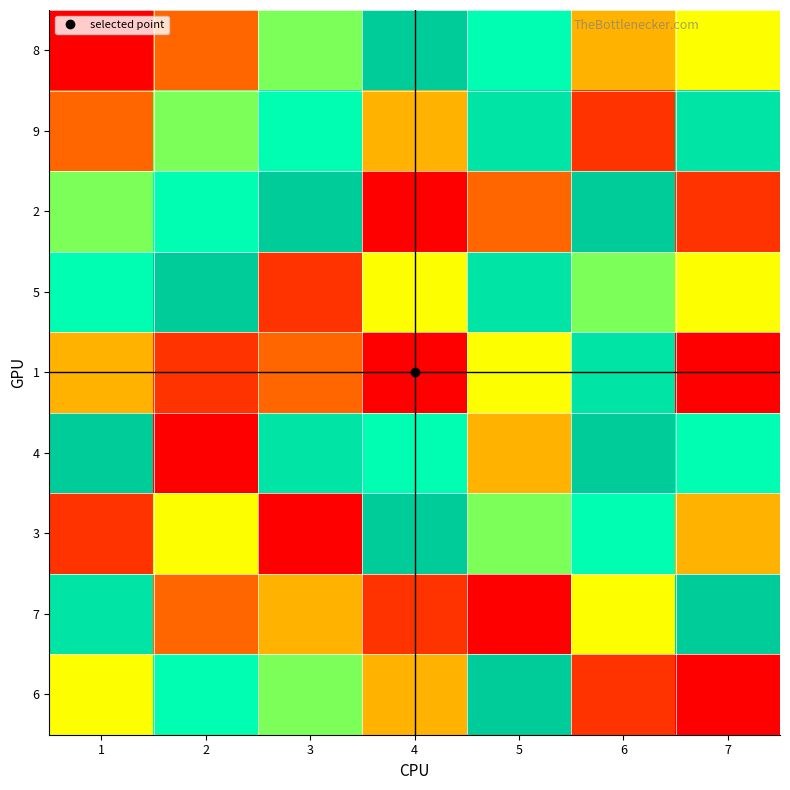

Reading right to left, transcribe all the data shown in this chart.

8: 7=5	6=4	5=7	4=9	3=6	2=3	1=1
9: 7=8	6=2	5=8	4=4	3=7	2=6	1=3
2: 7=2	6=9	5=3	4=1	3=9	2=7	1=6
5: 7=5	6=6	5=8	4=5	3=2	2=9	1=7
1: 7=1	6=8	5=5	4=1	3=3	2=2	1=4
4: 7=7	6=9	5=4	4=7	3=8	2=1	1=9
3: 7=4	6=7	5=6	4=9	3=1	2=5	1=2
7: 7=9	6=5	5=1	4=2	3=4	2=3	1=8
6: 7=1	6=2	5=9	4=4	3=6	2=7	1=5